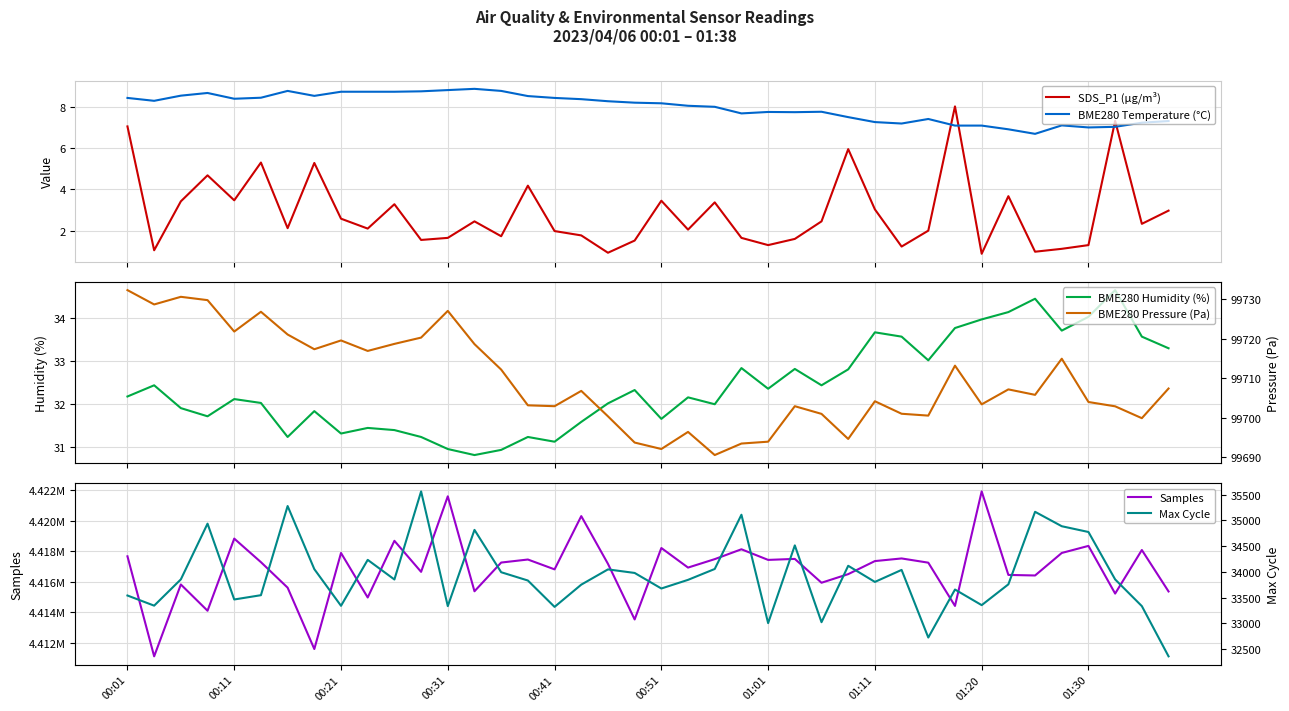

What are all the series names shown in the legend?

SDS_P1 (µg/m³), BME280 Temperature (°C), BME280 Humidity (%), Samples, BME280 Pressure (Pa), Max Cycle